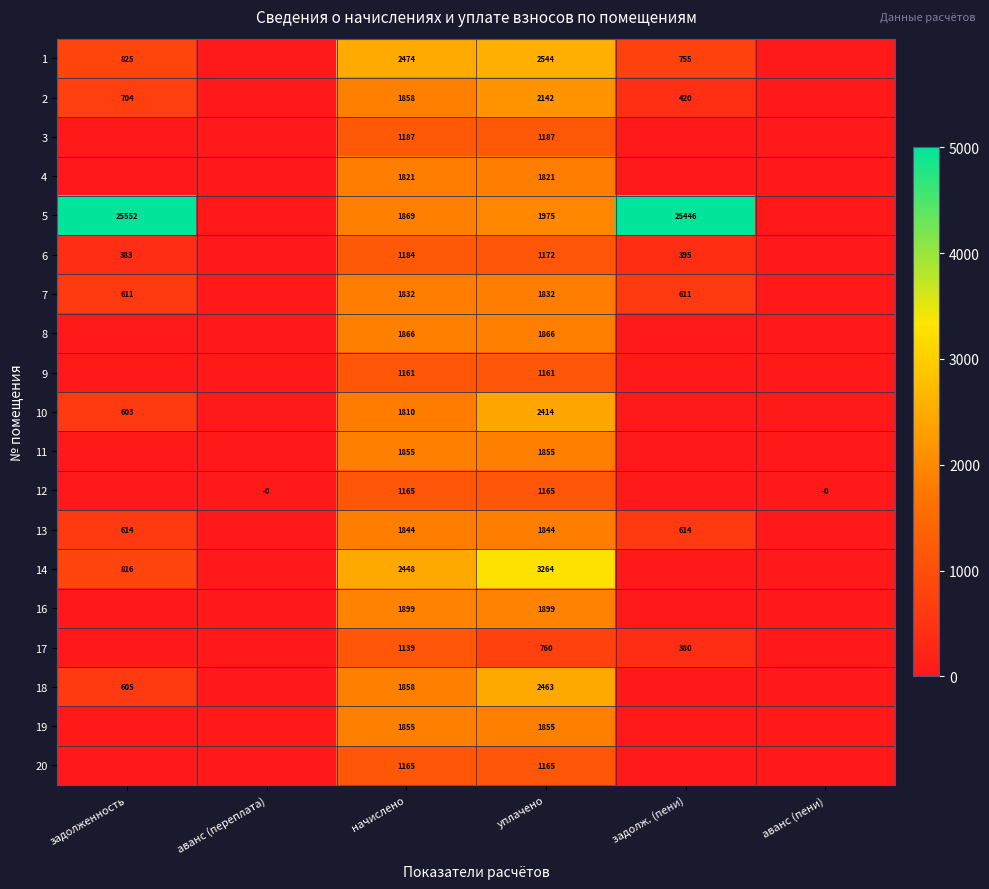

What is the difference between the 5 values at начислено and задолж. (пени)?

23577